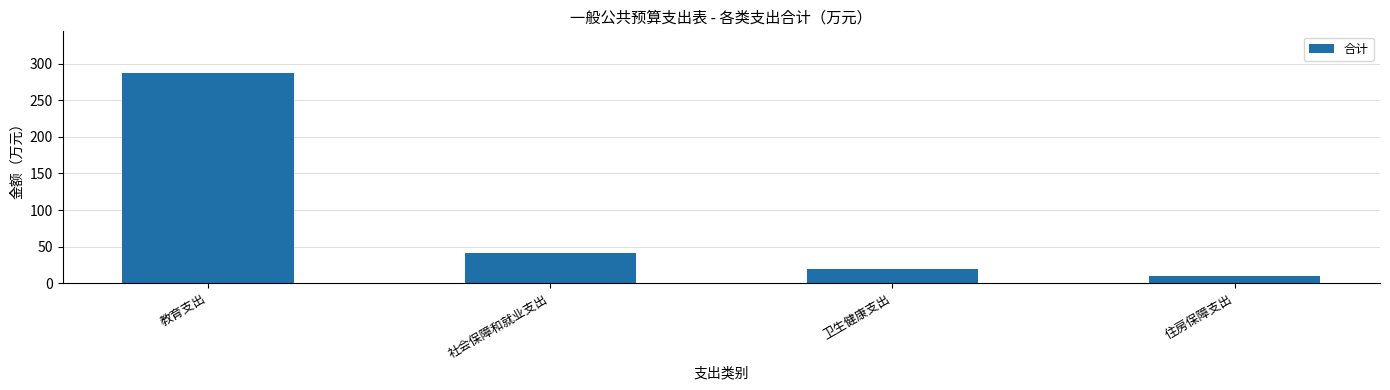

What is the ratio of the value at 教育支出 to the value at 社会保障和就业支出?

6.9